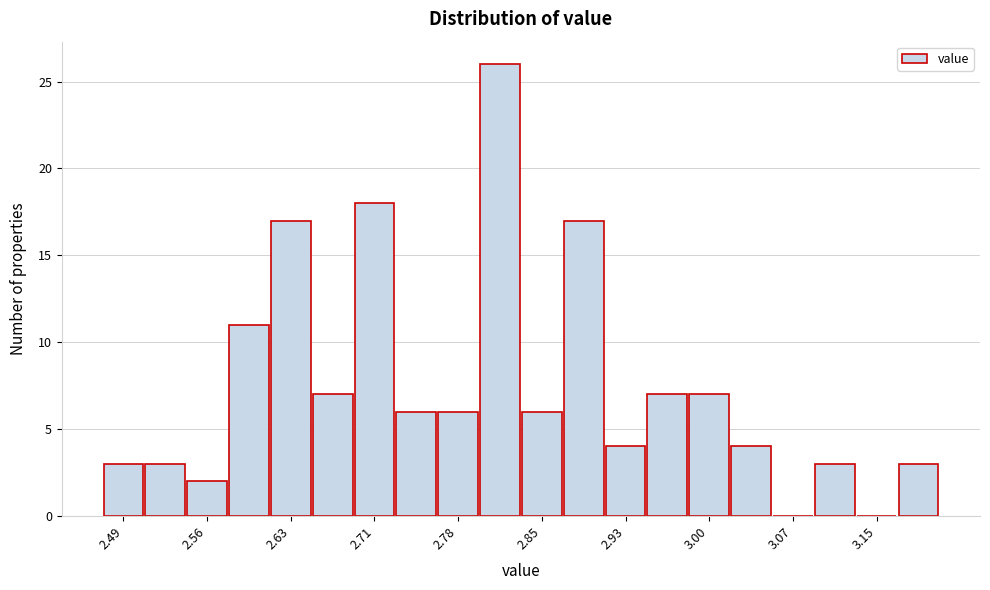

Around what value on the x-axis is the tallest bar? Give the approximate position of its centre, as read against the axis.

2.82